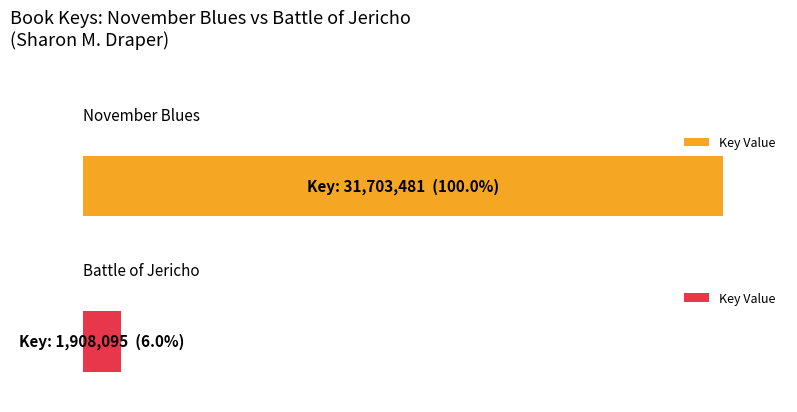

Rank the series by their average value, from highest to lowest.

November Blues, Battle of Jericho